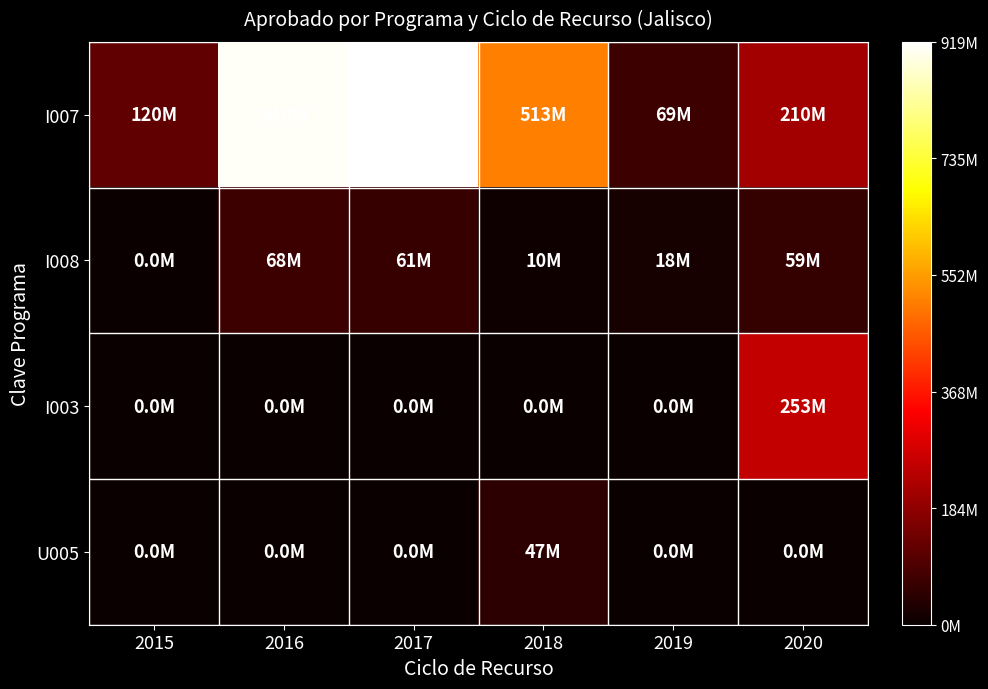

Reading right to left, what are all the values shown in this chart?

I007: 2020=0.2	2019=0.1	2018=0.6	2017=1.0	2016=1.0	2015=0.1
I008: 2020=0.1	2019=0.0	2018=0.0	2017=0.1	2016=0.1	2015=0.0
I003: 2020=0.3	2019=0.0	2018=0.0	2017=0.0	2016=0.0	2015=0.0
U005: 2020=0.0	2019=0.0	2018=0.1	2017=0.0	2016=0.0	2015=0.0